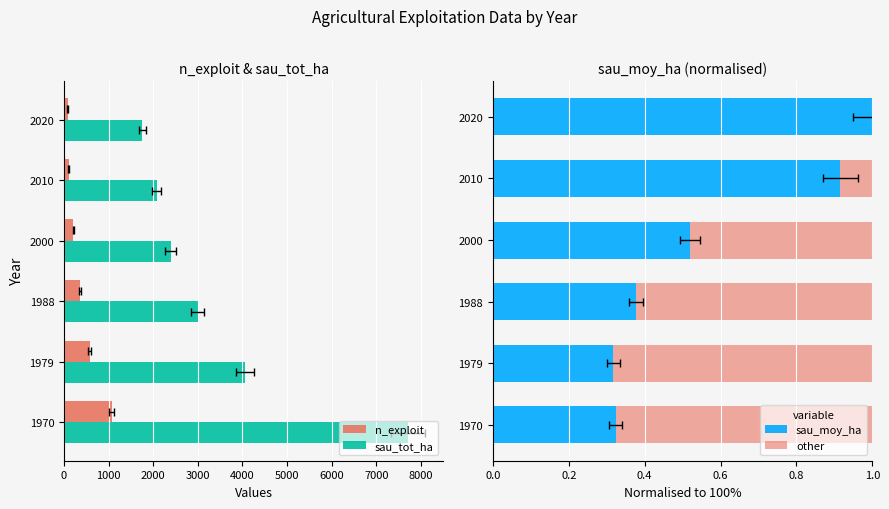

How many bars are there in total?

24